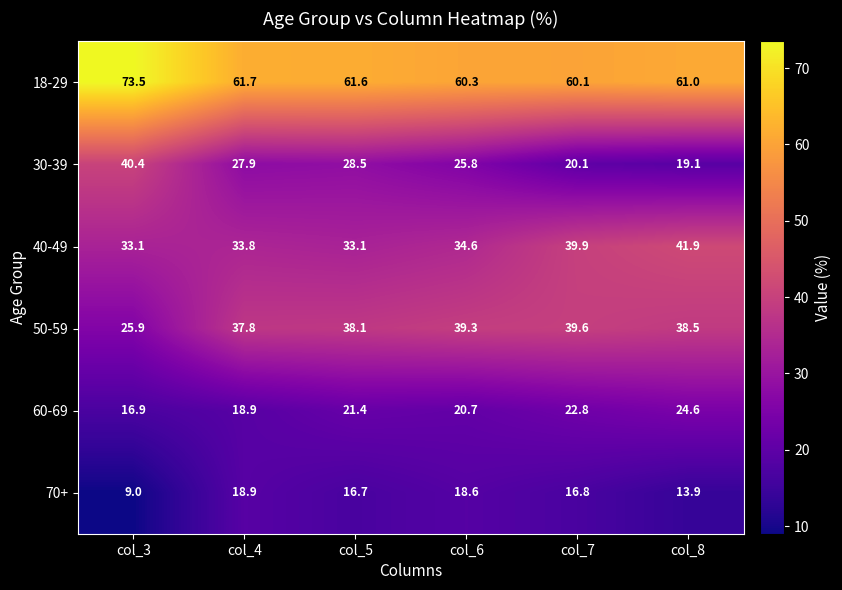

Where is 18-29 nearest to the value 66?

col_4